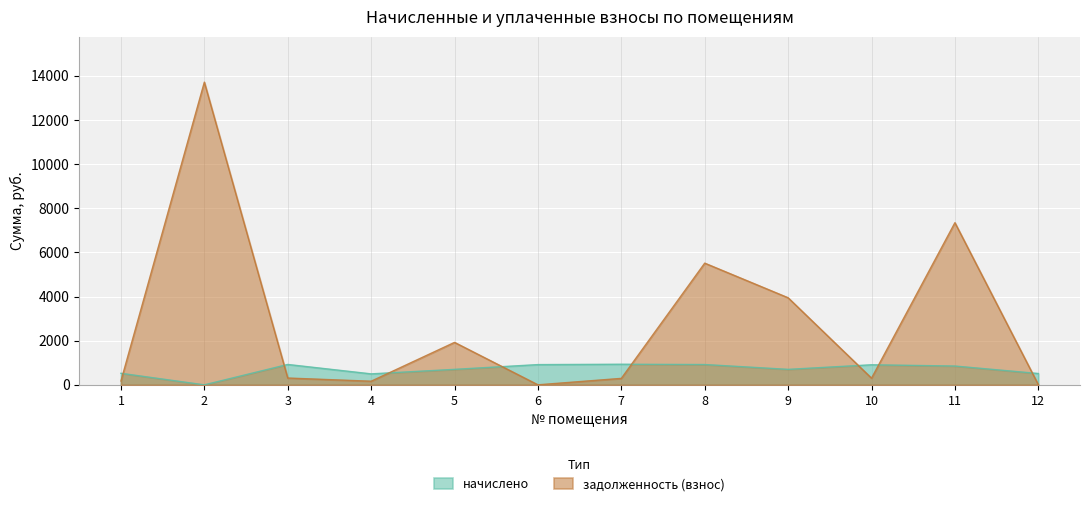

Rank the categories by value from lowest to highest.

6, 12, 4, 1, 7, 10, 3, 5, 9, 8, 11, 2